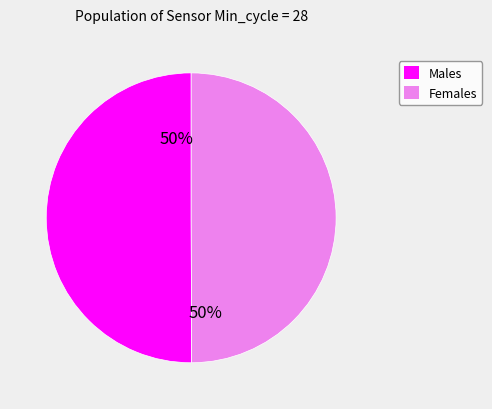

To the nearest percent, what is the average slice percentage?

50%